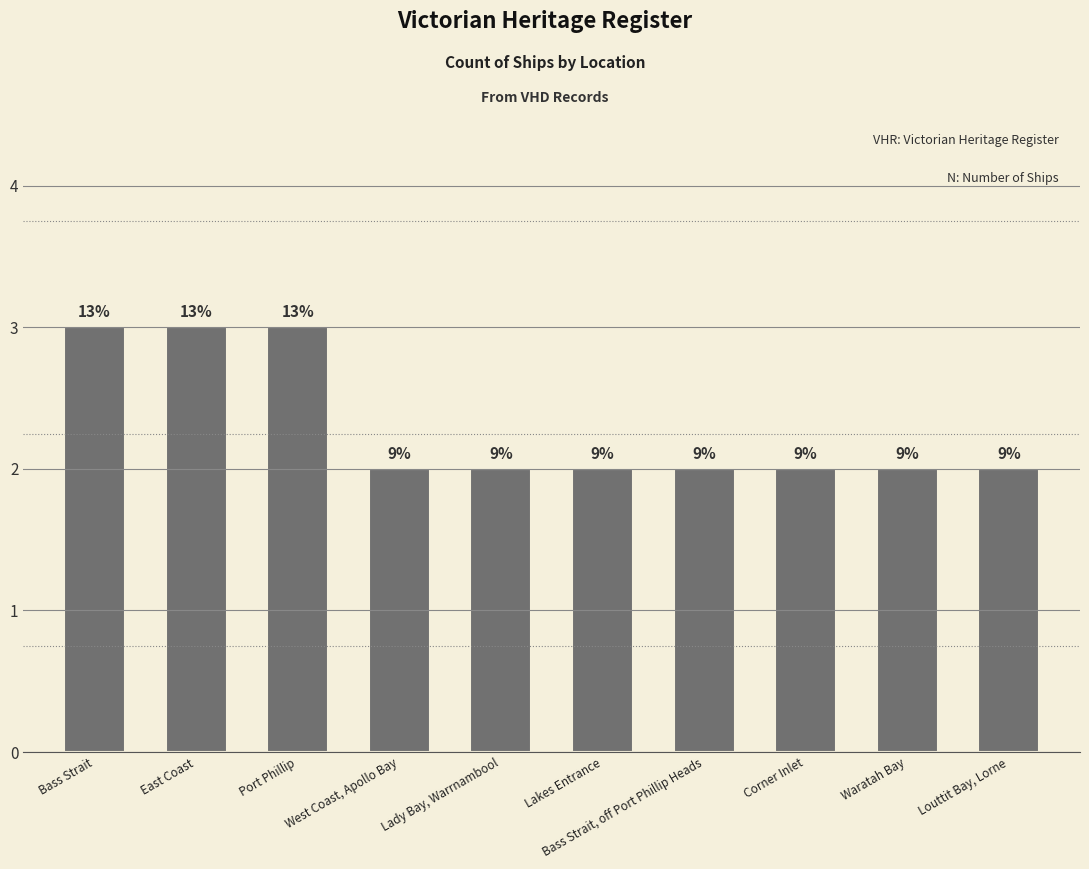

Rank the categories by value from highest to lowest.

Bass Strait, East Coast, Port Phillip, West Coast, Apollo Bay, Lady Bay, Warrnambool, Lakes Entrance, Bass Strait, off Port Phillip Heads, Corner Inlet, Waratah Bay, Louttit Bay, Lorne